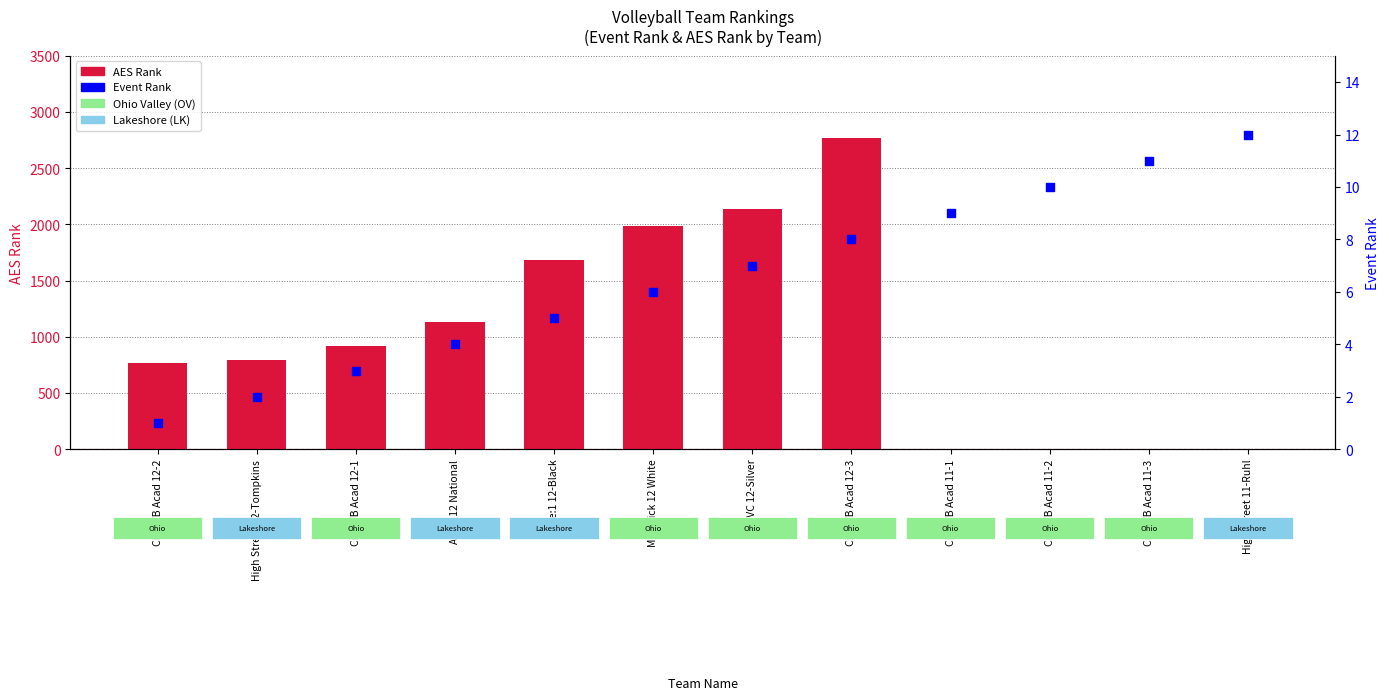

Which series reaches the maximum Y coordinate?

AES Rank